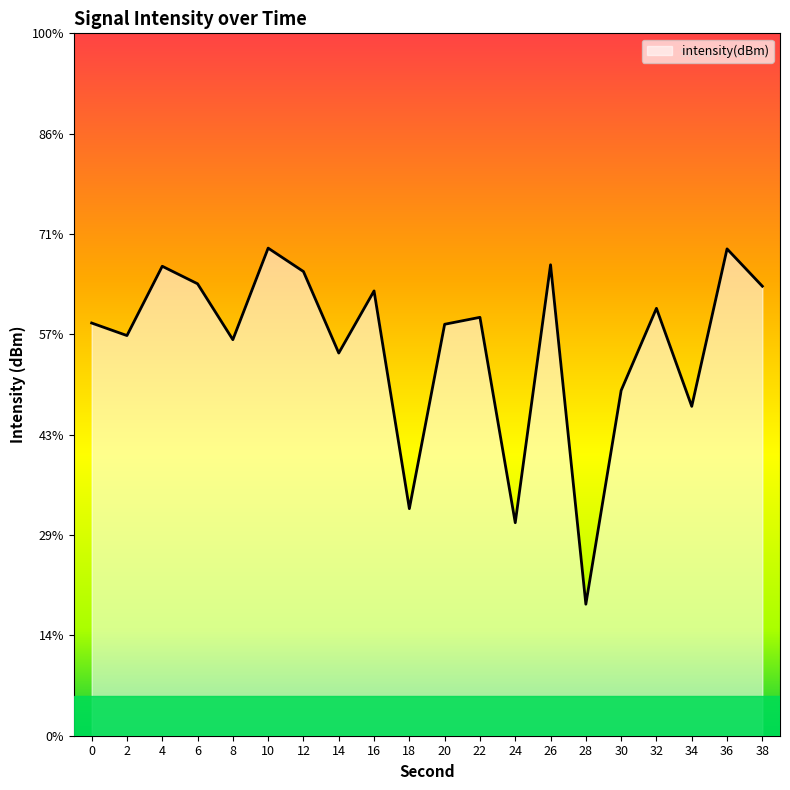

Does the chart display data point markers on the line(s)?

No